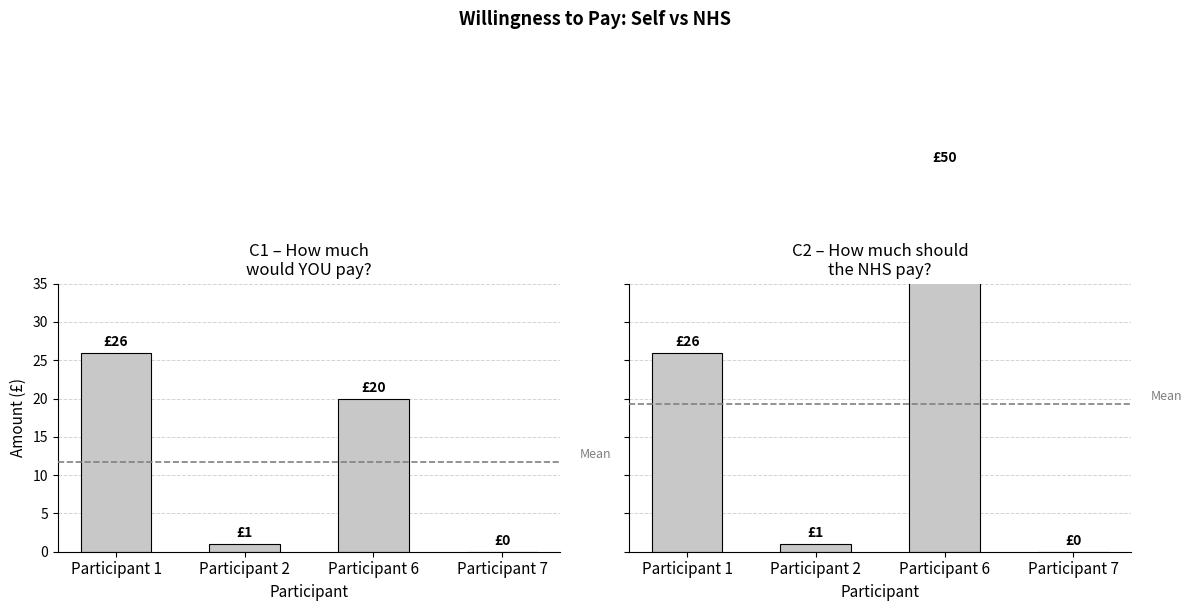

The value of C1-how much would you pay at Participant 6 is 31. True or false?

False